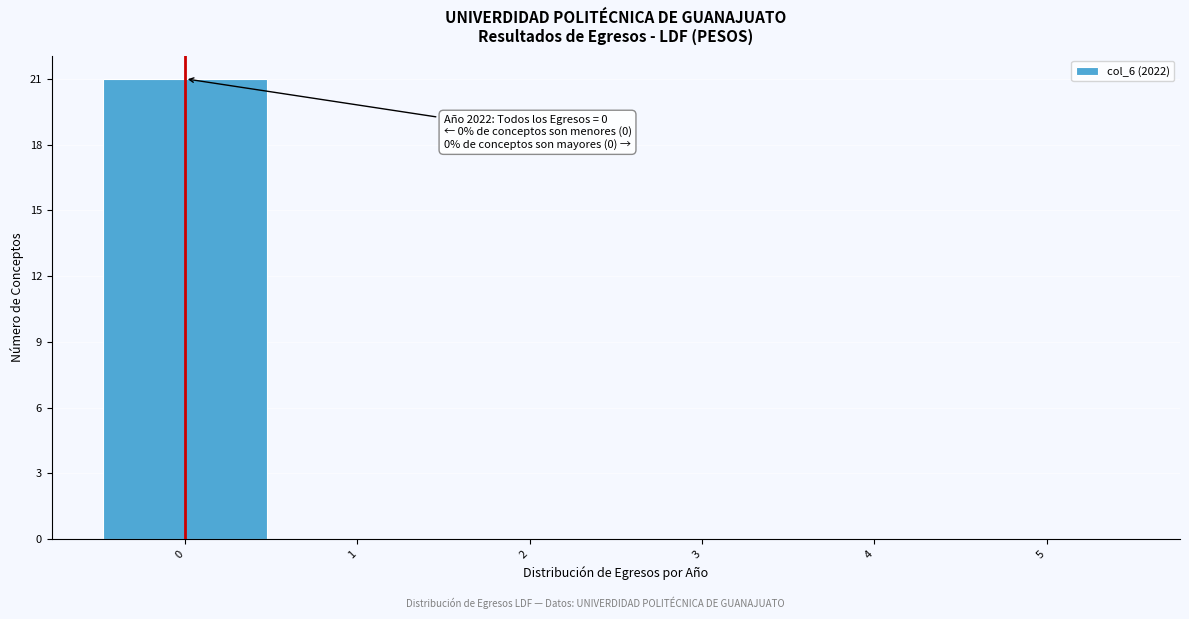

Over which range of the x-axis is the bar tallest?

-0.5 to 0.5